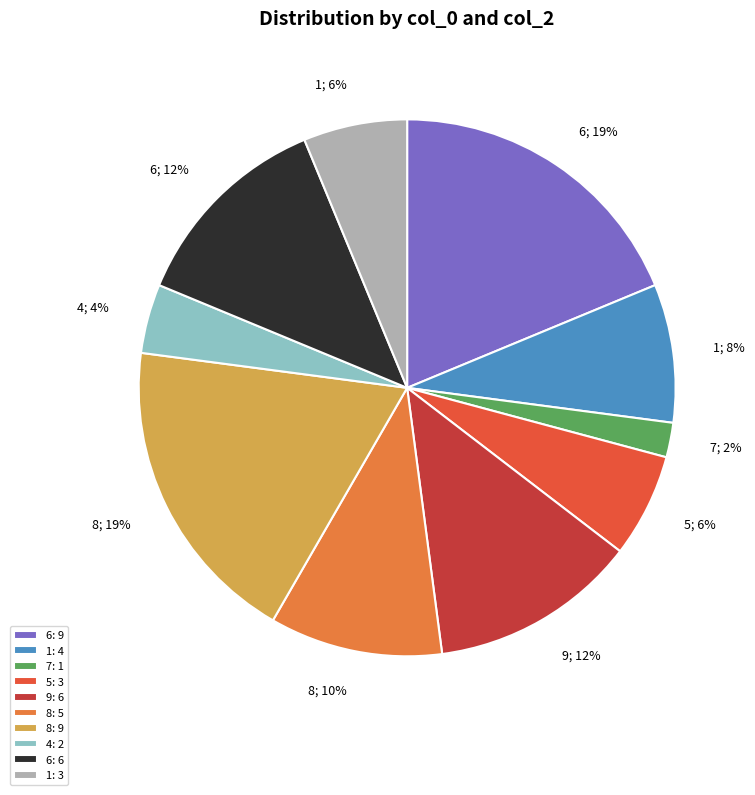

What percentage is the 9: 6 slice, to the nearest percent?

12%